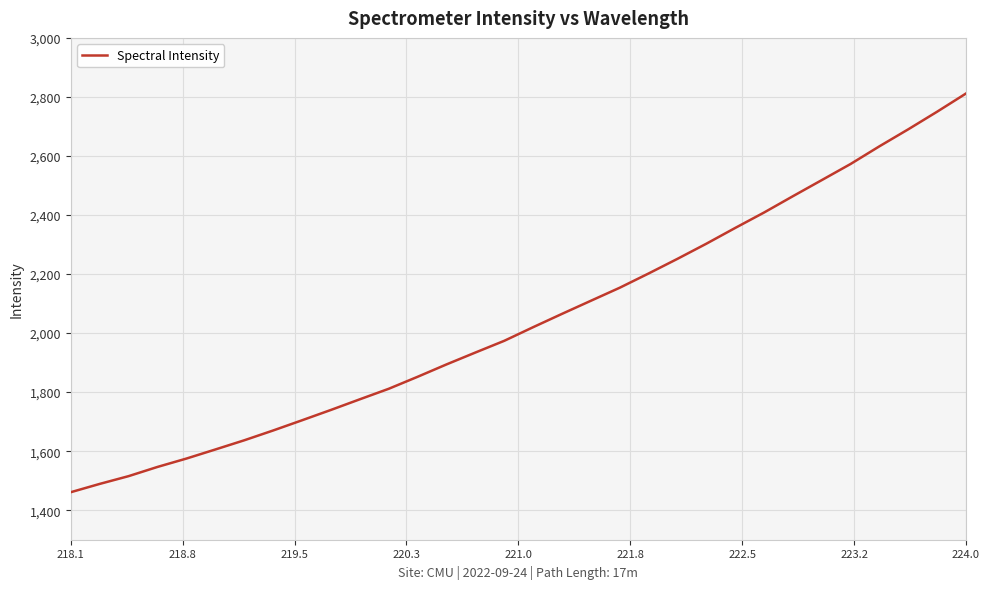

What is the greatest value displayed?

2811.6